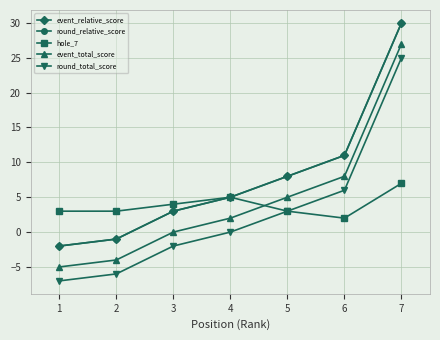

What is the maximum value for round_total_score?

25